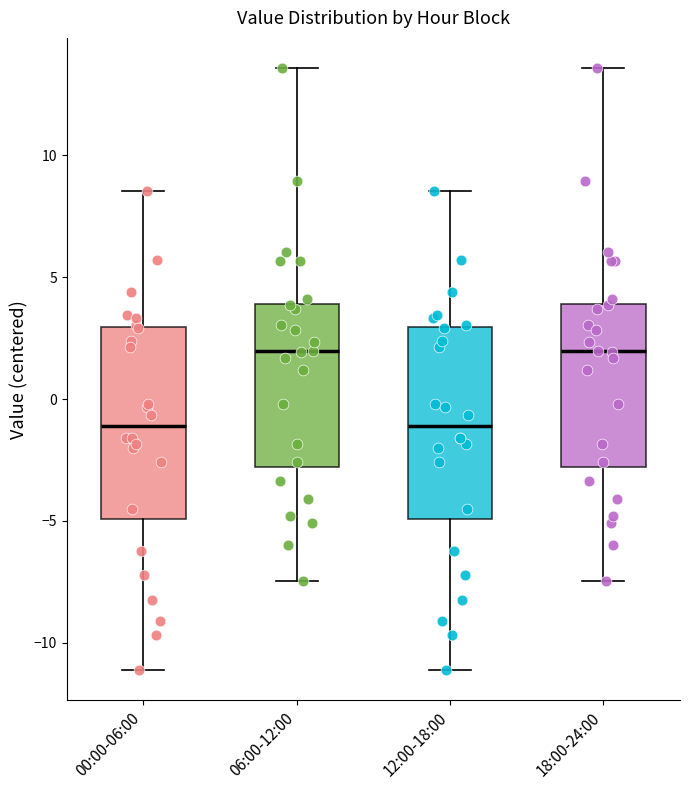

Reading left to right, transcribe this box plot: for each box, give where its median line is, the range the box spans, and where its two whiskers end, as read against the y-axis. The values are not printed on the chart, so give them approximately, as read against the axis.

00:00-06:00: median -1.0, box -5.0 to 3.0, whiskers -11.0 to 8.5
06:00-12:00: median 2.0, box -3.0 to 4.0, whiskers -7.5 to 13.5
12:00-18:00: median -1.0, box -5.0 to 3.0, whiskers -11.0 to 8.5
18:00-24:00: median 2.0, box -3.0 to 4.0, whiskers -7.5 to 13.5